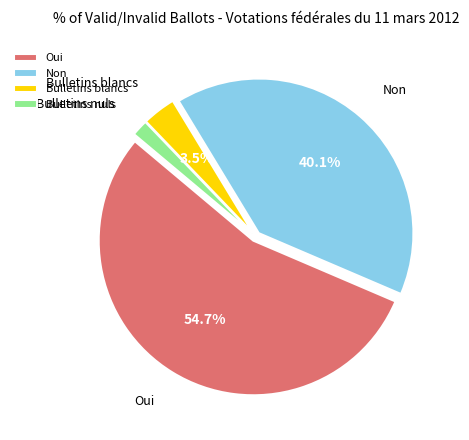

How many slices are in this pie chart?

4